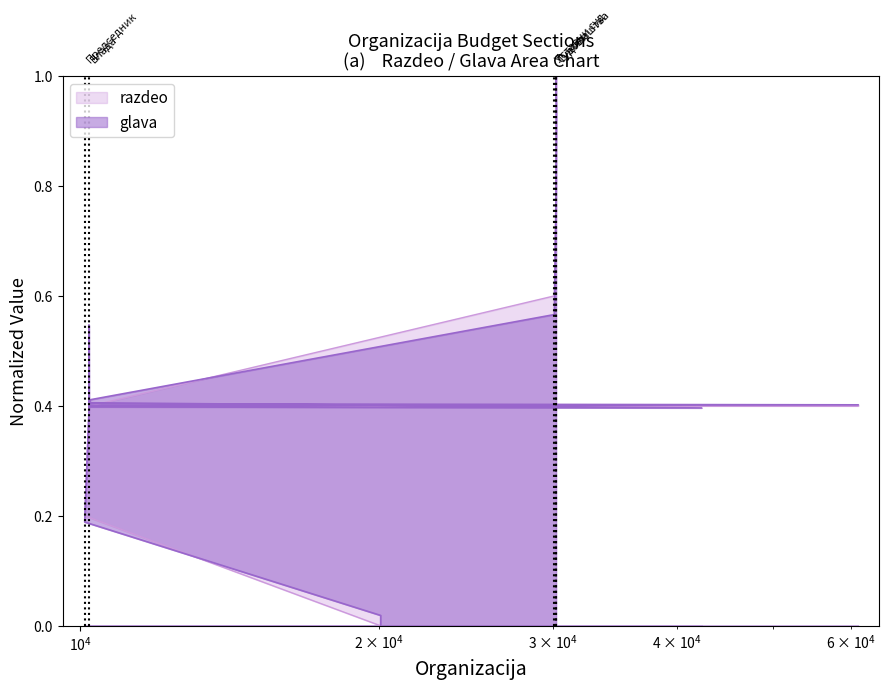

What is the label of the 14th point from the right?

42400